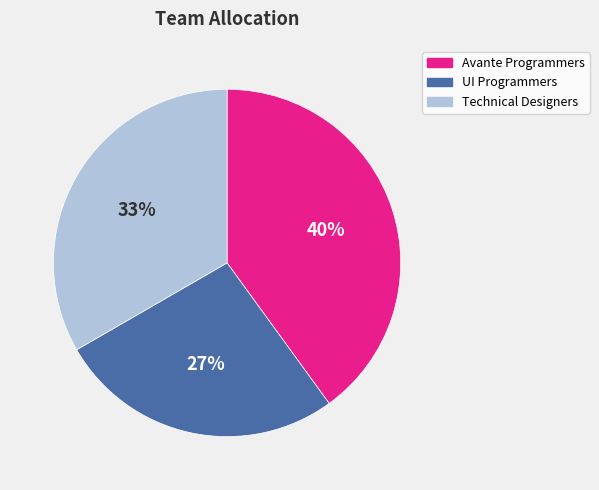

What percentage is the UI Programmers slice, to the nearest percent?

27%